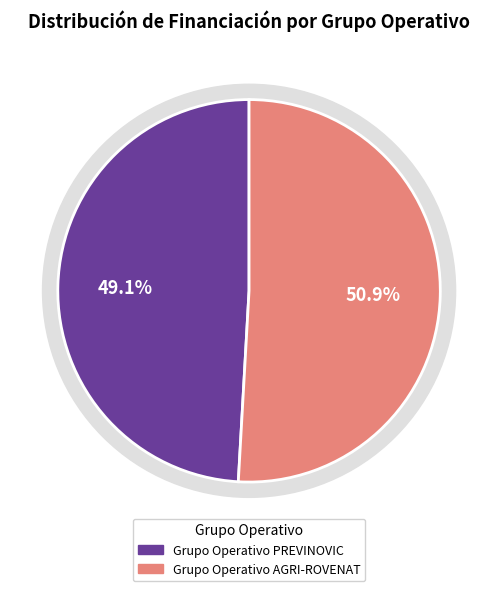

How many segments does this pie chart have?

2